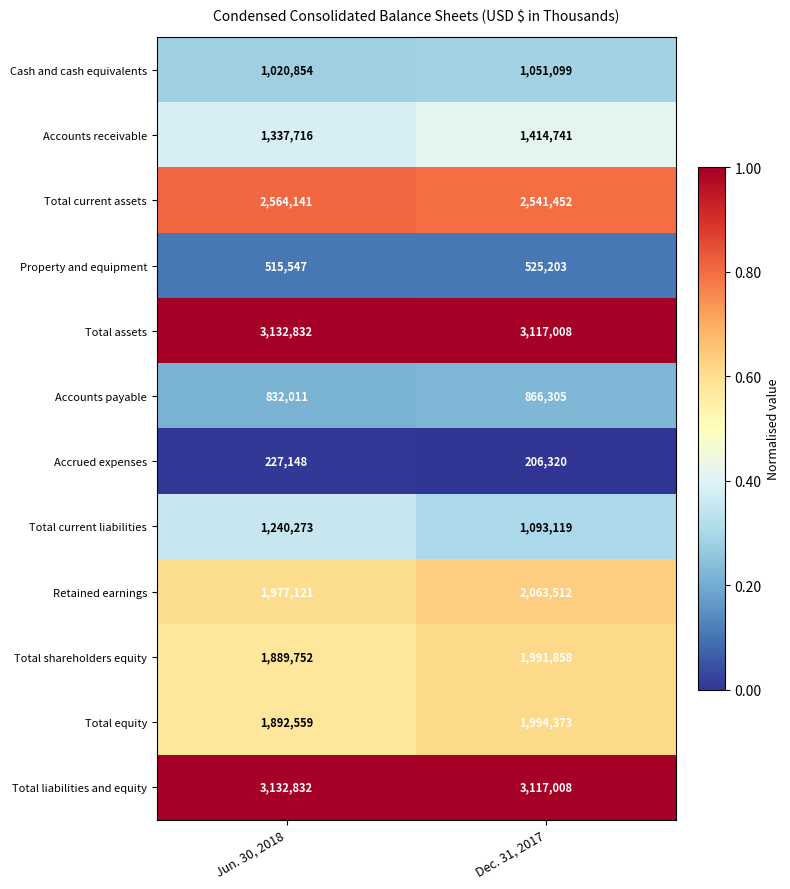

List the labels in order of Total equity value, largest first.

Dec. 31, 2017, Jun. 30, 2018